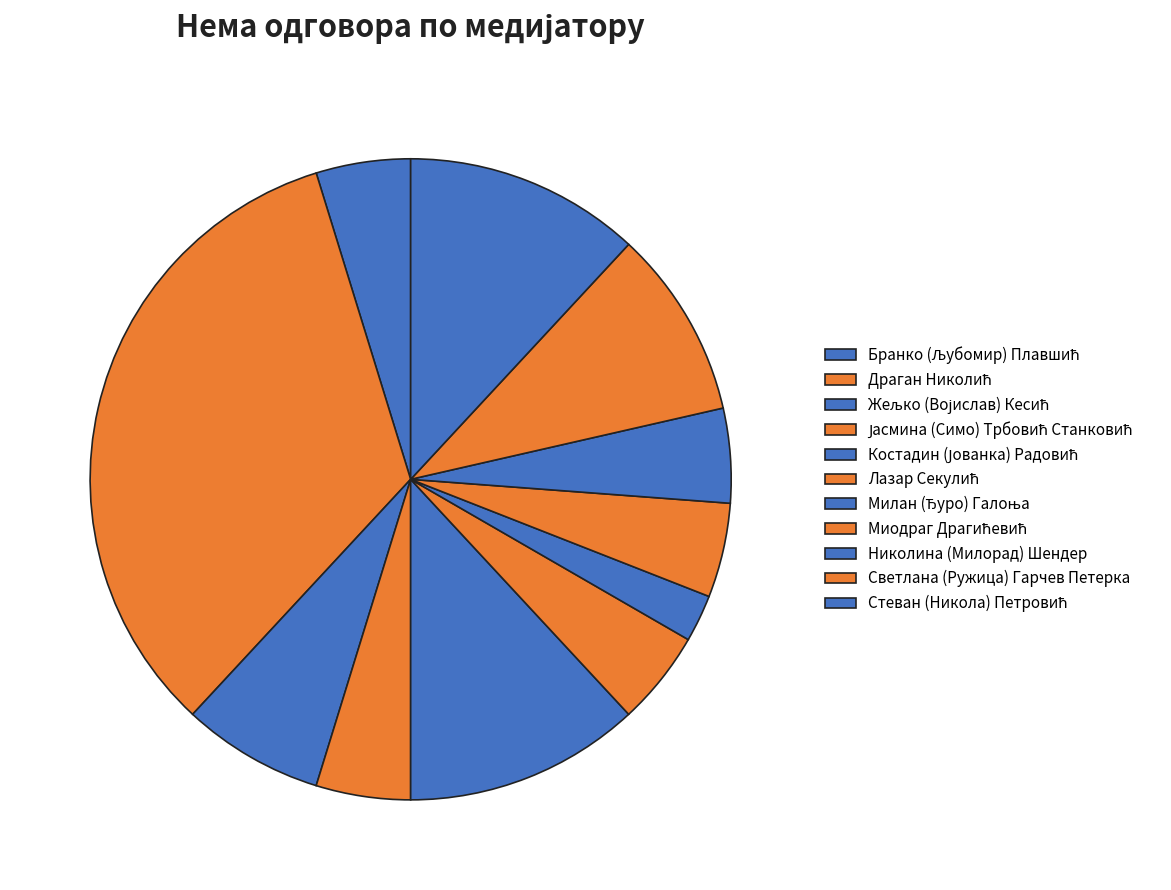

How many segments does this pie chart have?

11